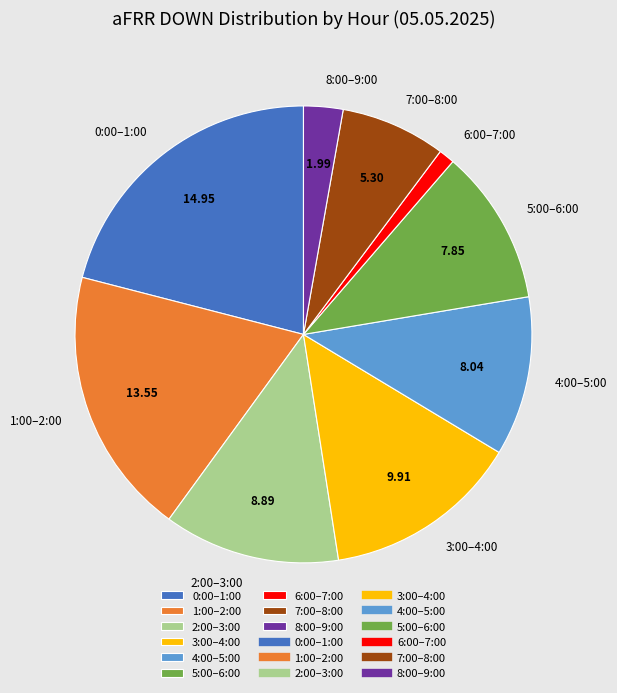

Which category has the smallest portion of the pie?

6:00–7:00